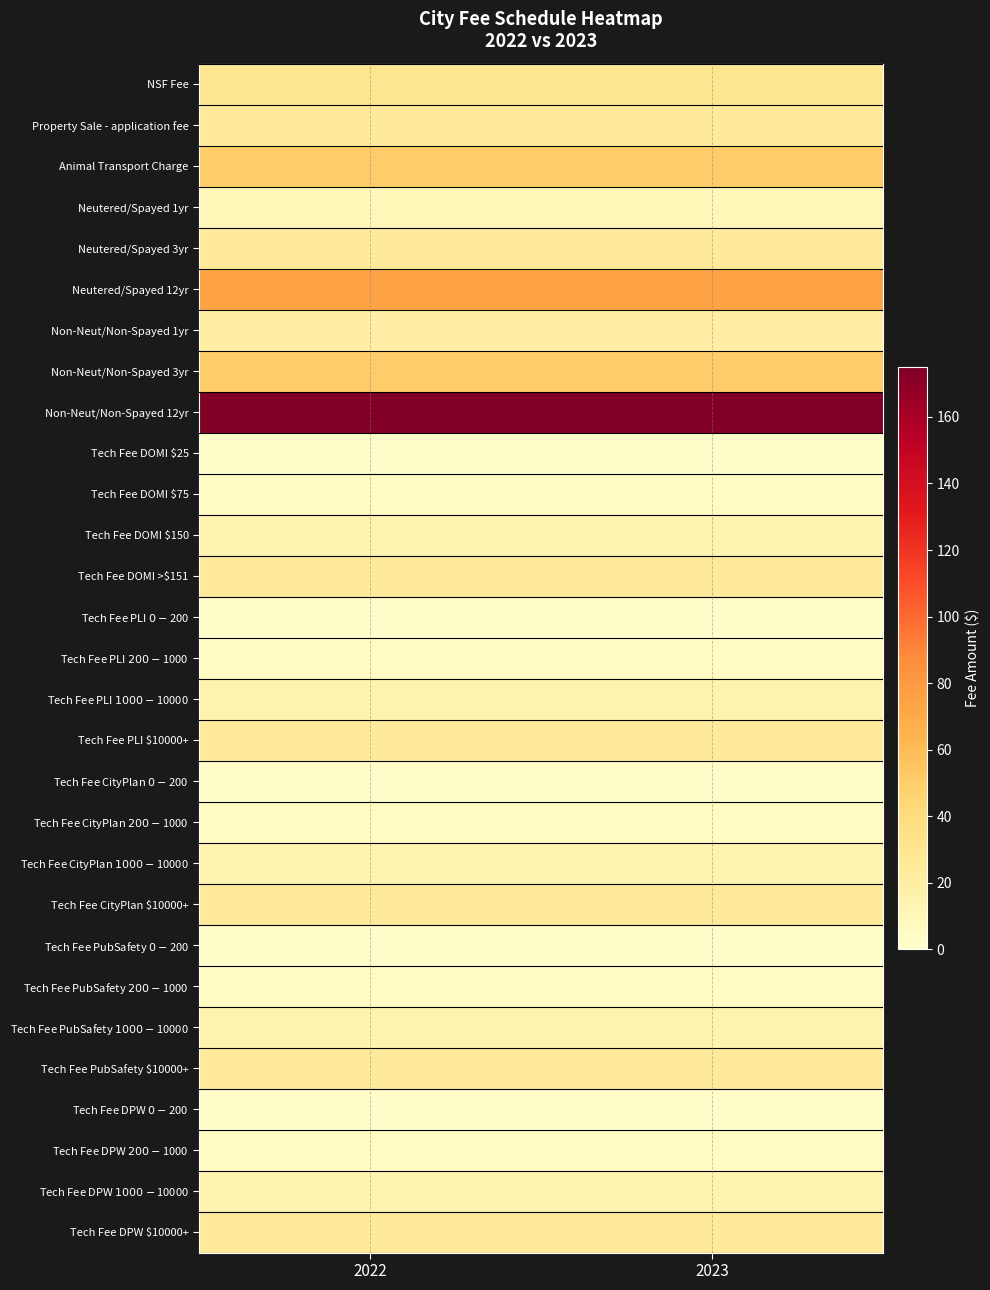

What is the spread (max minus min) of values at 2022?

173